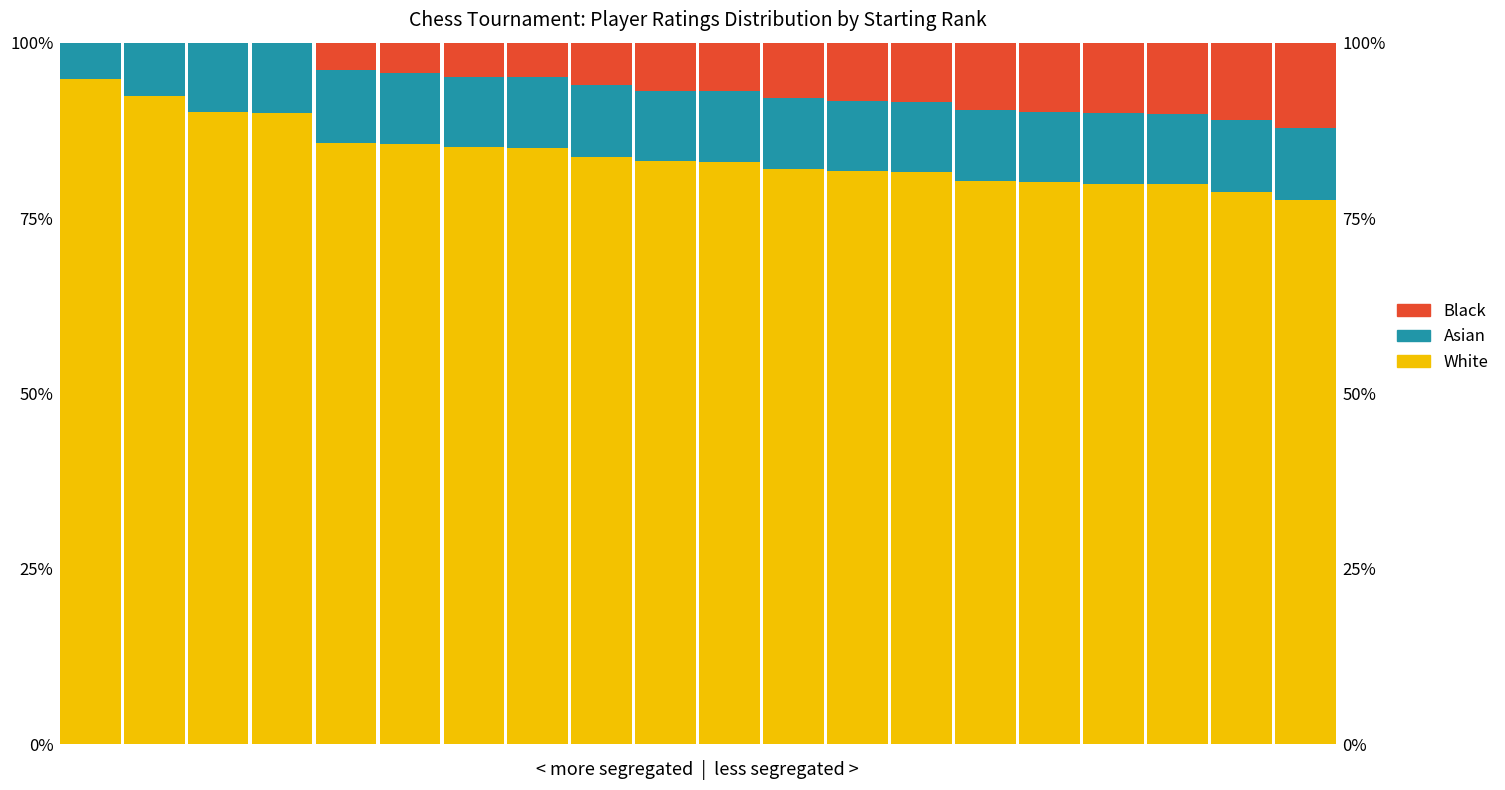

What is the total value across all series at 6?

100.0